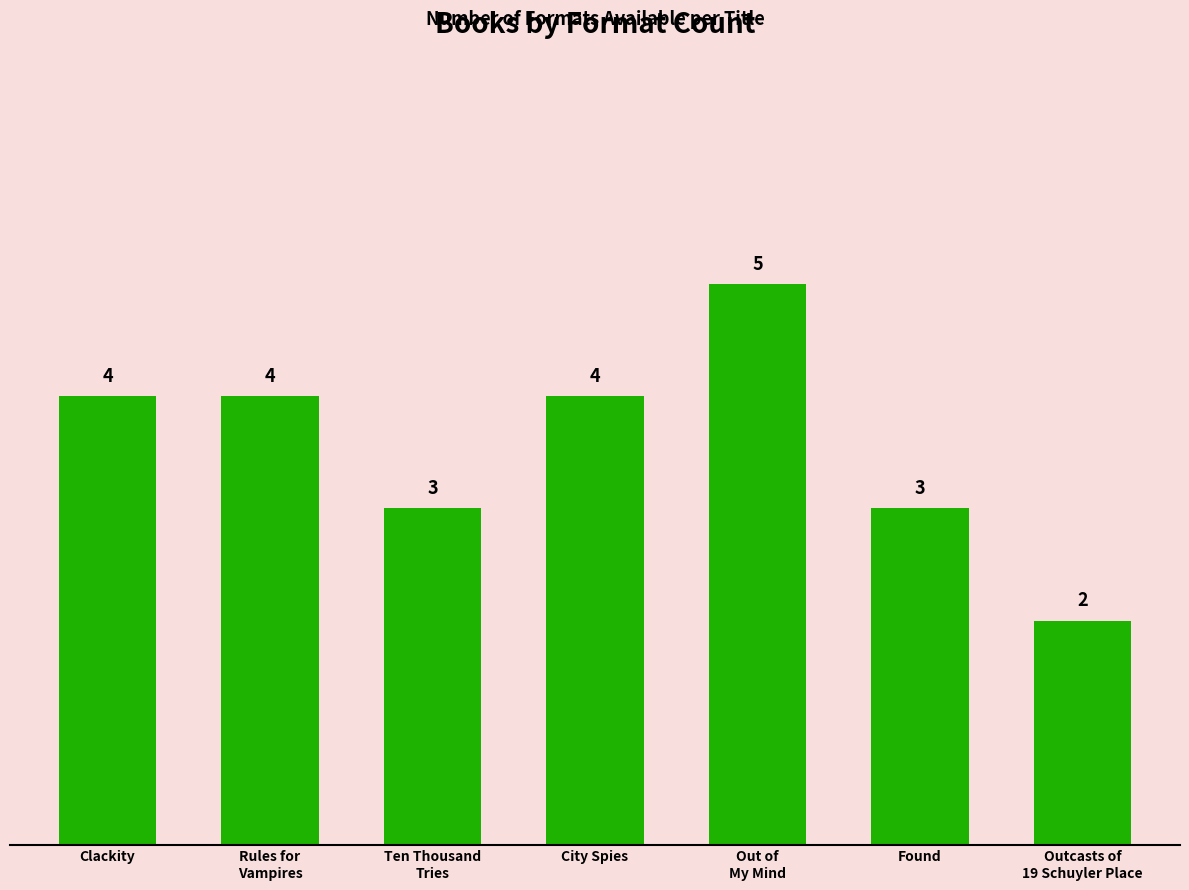

How many distinct data groups are displayed?

1